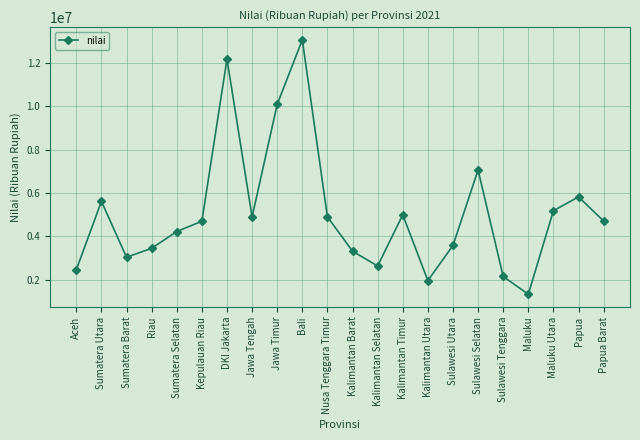

What position from the right is Sulawesi Utara?

7